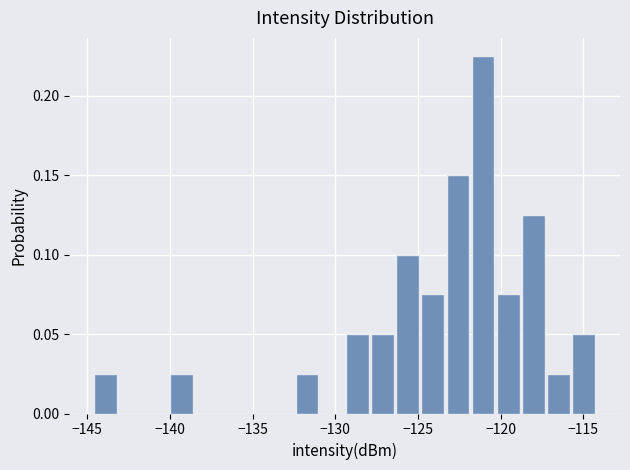

Read against the x-axis, roughly where is the centre of the tallest bar?

-121.0